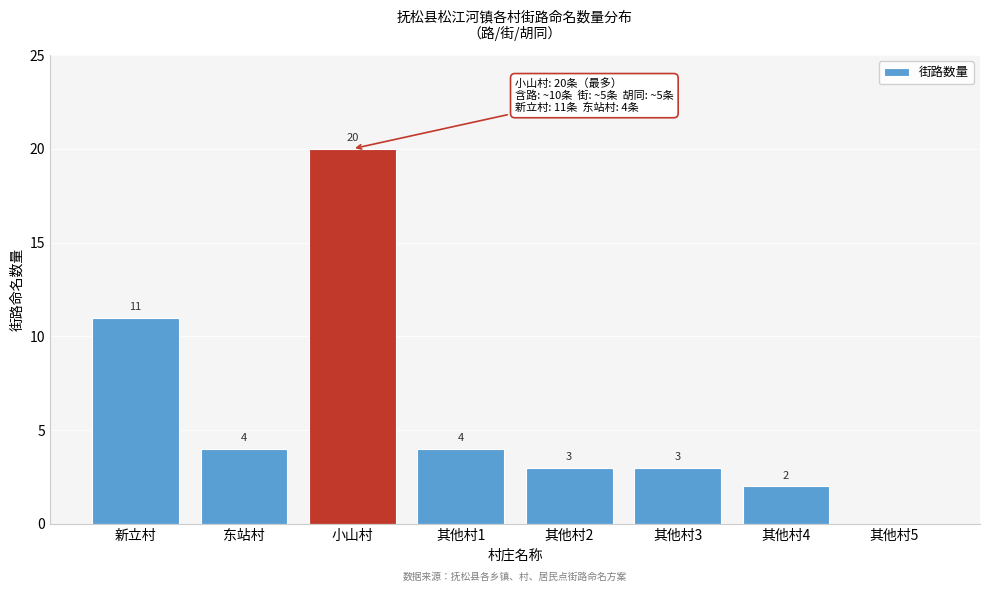

Reading right to left, transcribe all the data shown in this chart.

其他村5=0	其他村4=2	其他村3=3	其他村2=3	其他村1=4	小山村=20	东站村=4	新立村=11